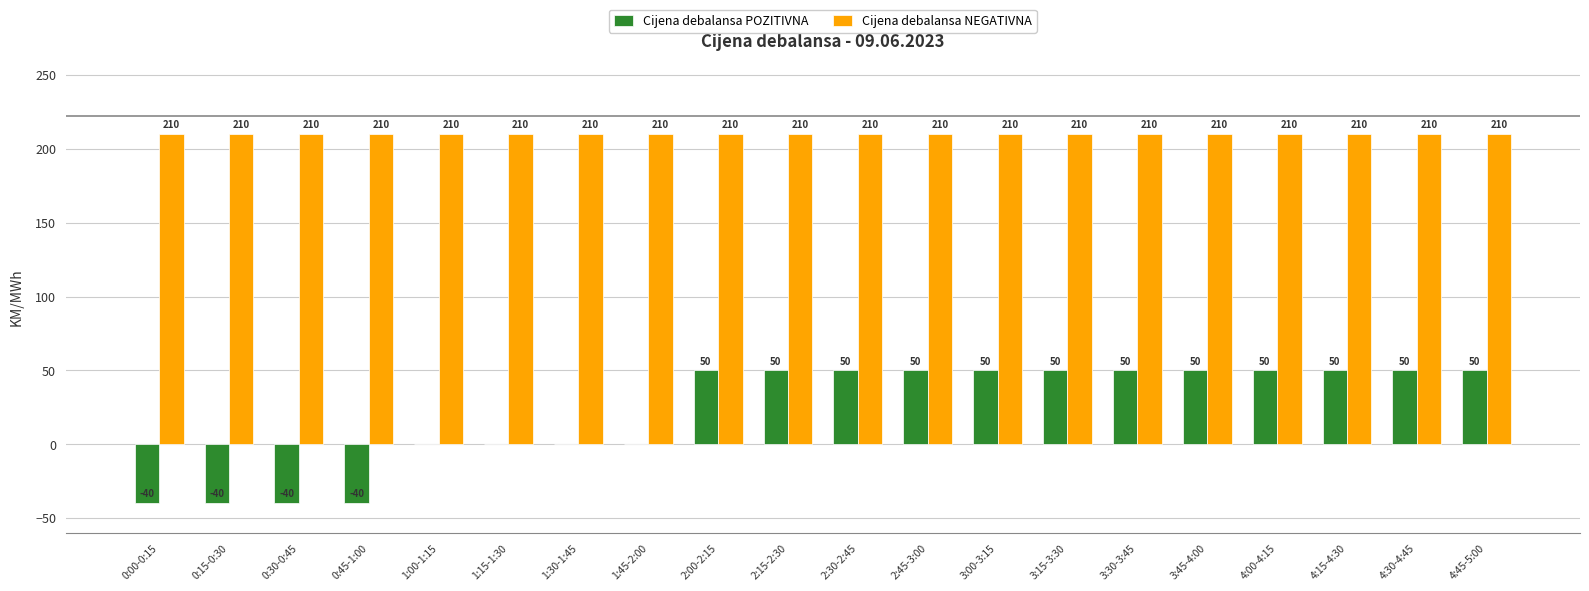

Does the chart contain stacked bars?

No